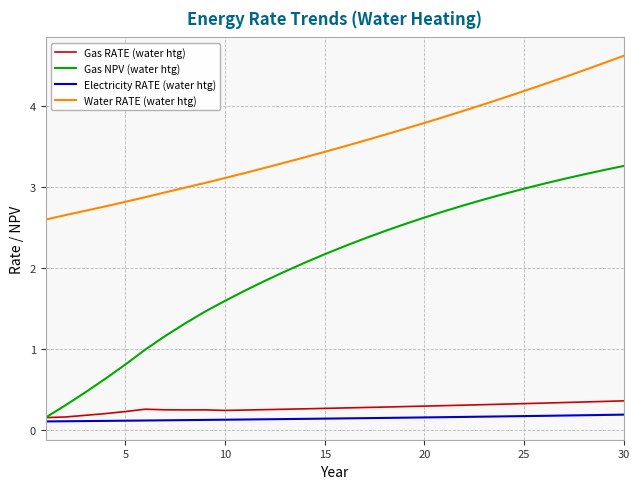

True or false: Electricity RATE (water htg) and Water RATE (water htg) cross at least once.

False